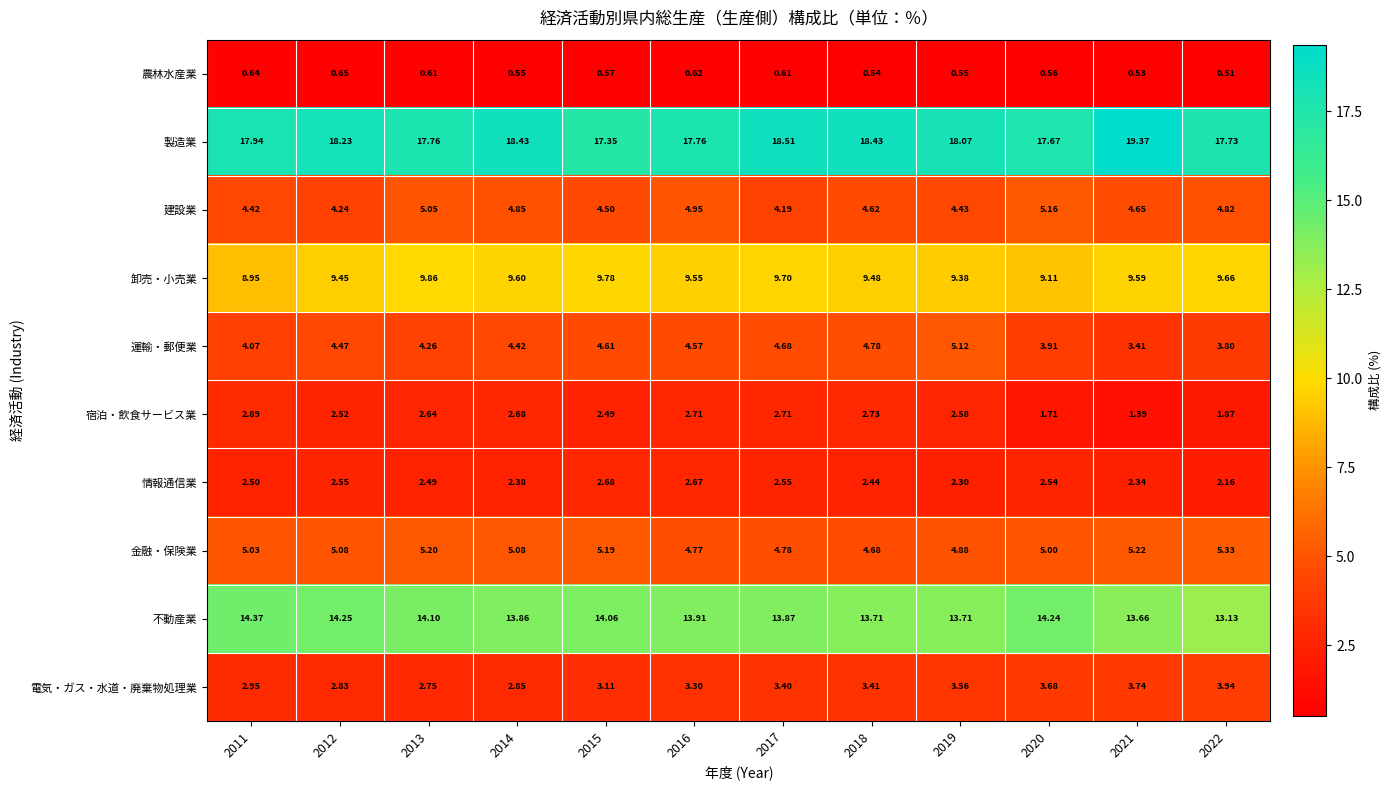

Which series changed the most between 2015 and 2016?

建設業